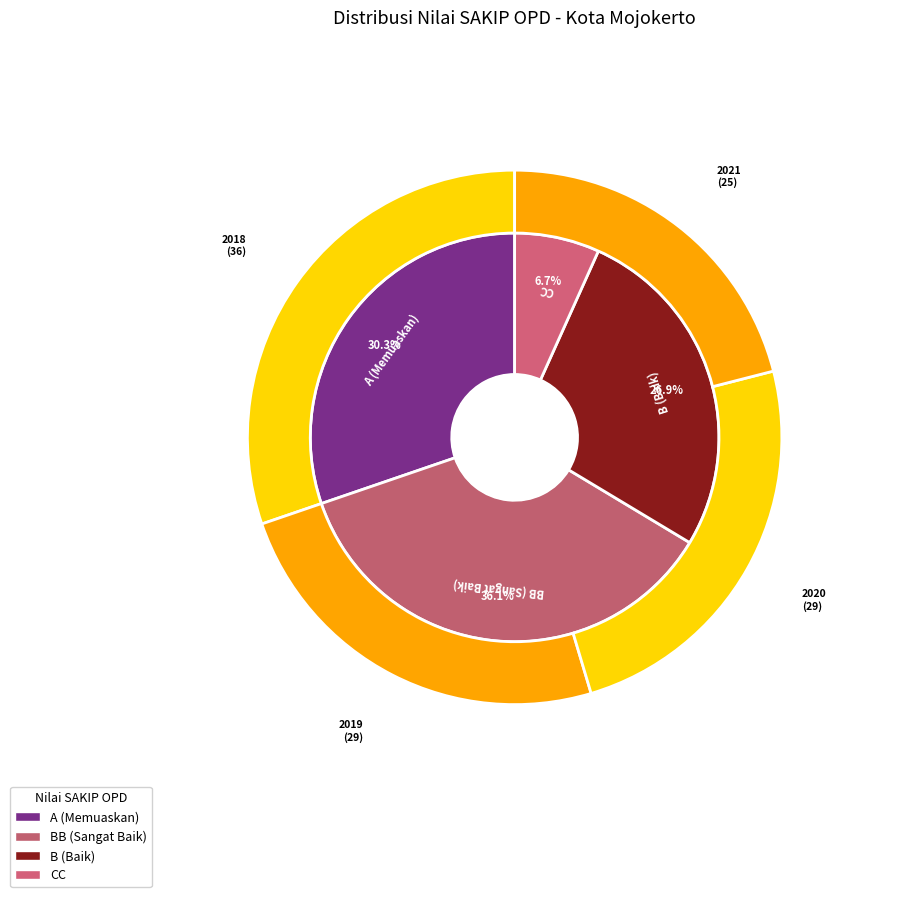

Does B (Baik) account for over 50% of the chart?

Yes